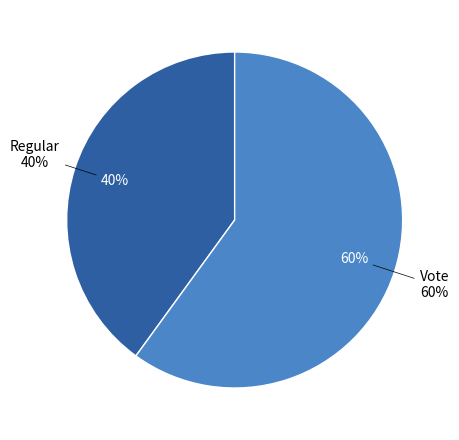

To the nearest percent, what is the difference between the Regular and Vote slice percentages?

20%